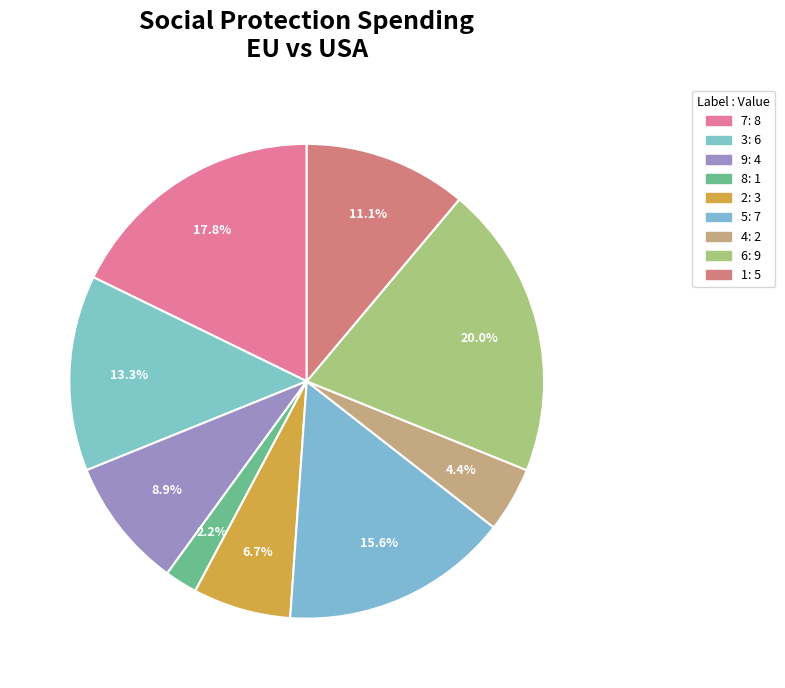

What percentage is NOT represented by 4?

95.6%